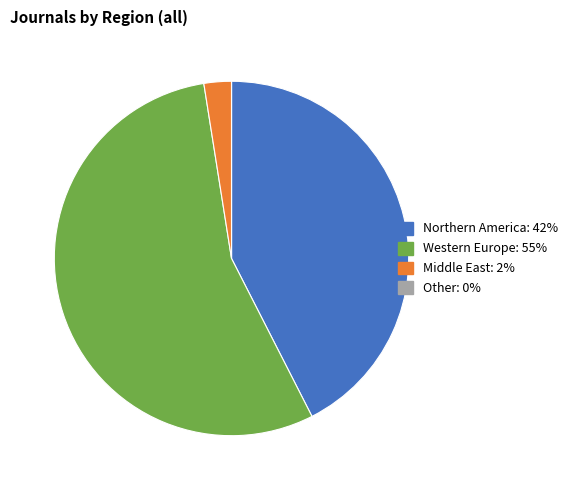

Which category accounts for the majority?

Western Europe